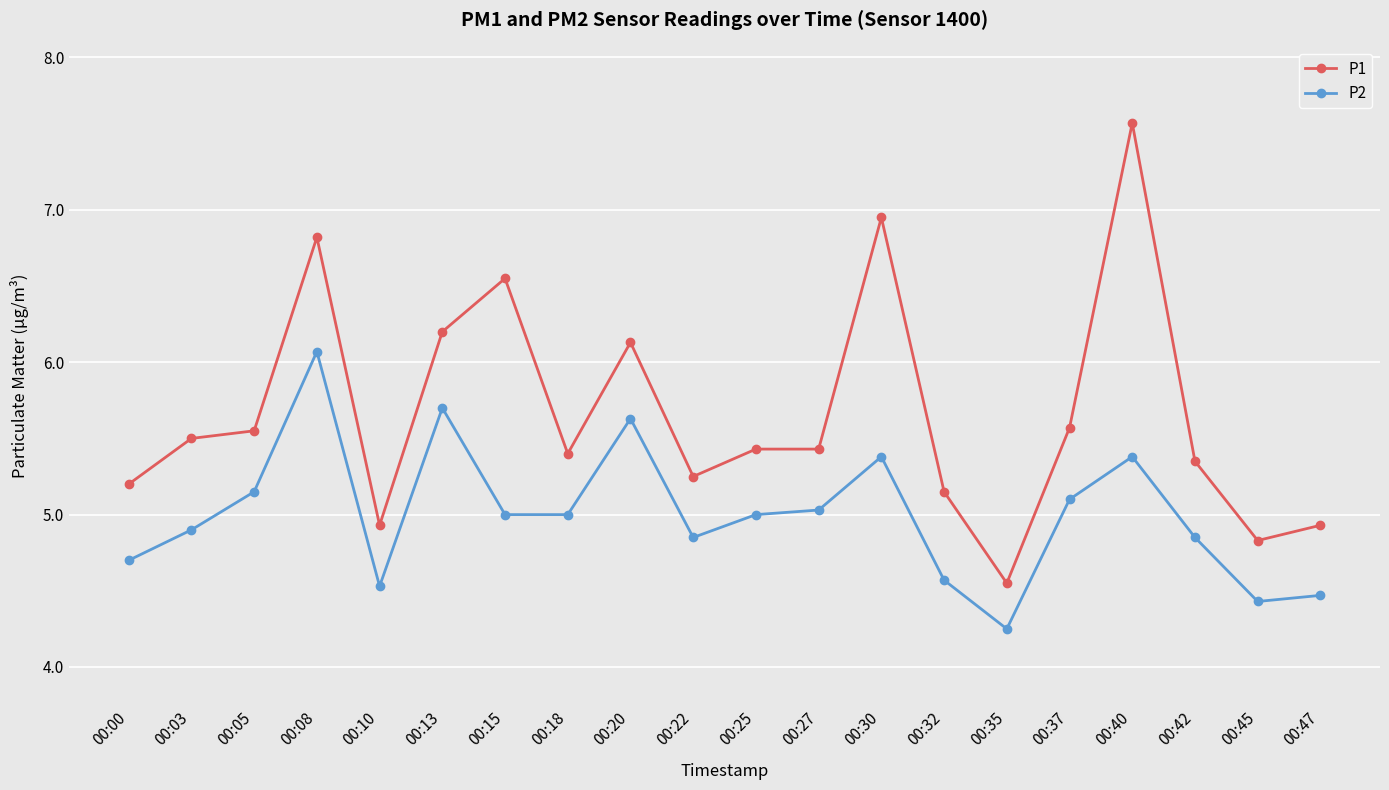

What are all the series names shown in the legend?

P1, P2